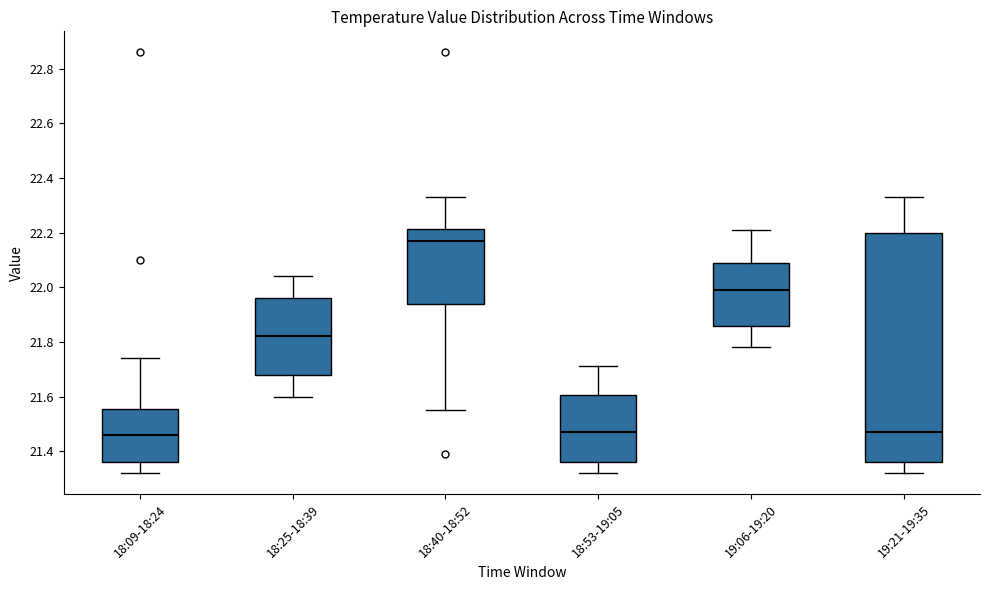

Where is the upper edge of the box for 19:21-19:35 on the y-axis? The values are not printed on the chart, so give them approximately, as read against the axis.

22.20